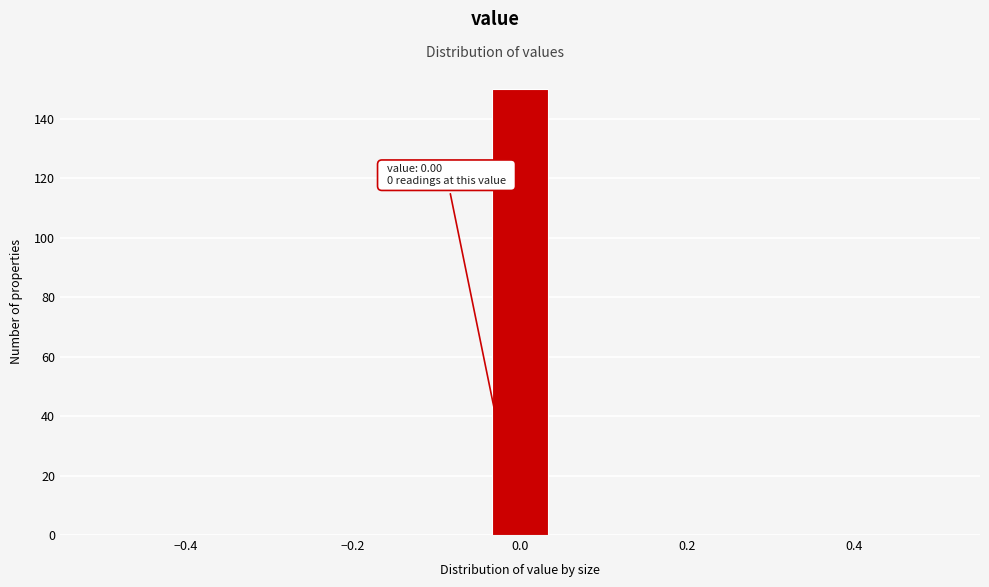

Around what value on the x-axis is the tallest bar? Give the approximate position of its centre, as read against the axis.

0.00